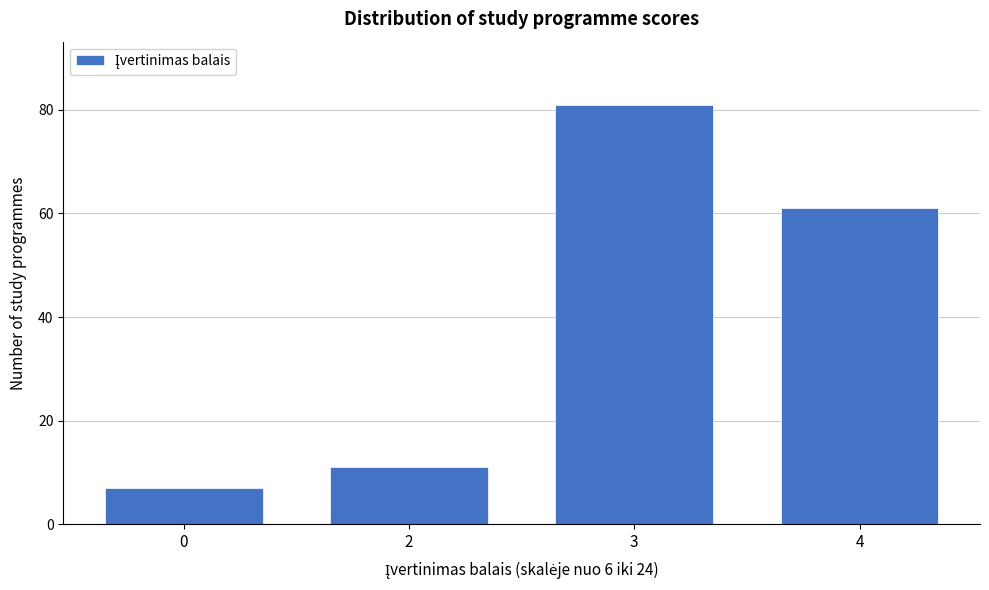

Reading right to left, what are all the values shown in this chart?

4=61	3=81	2=11	0=7